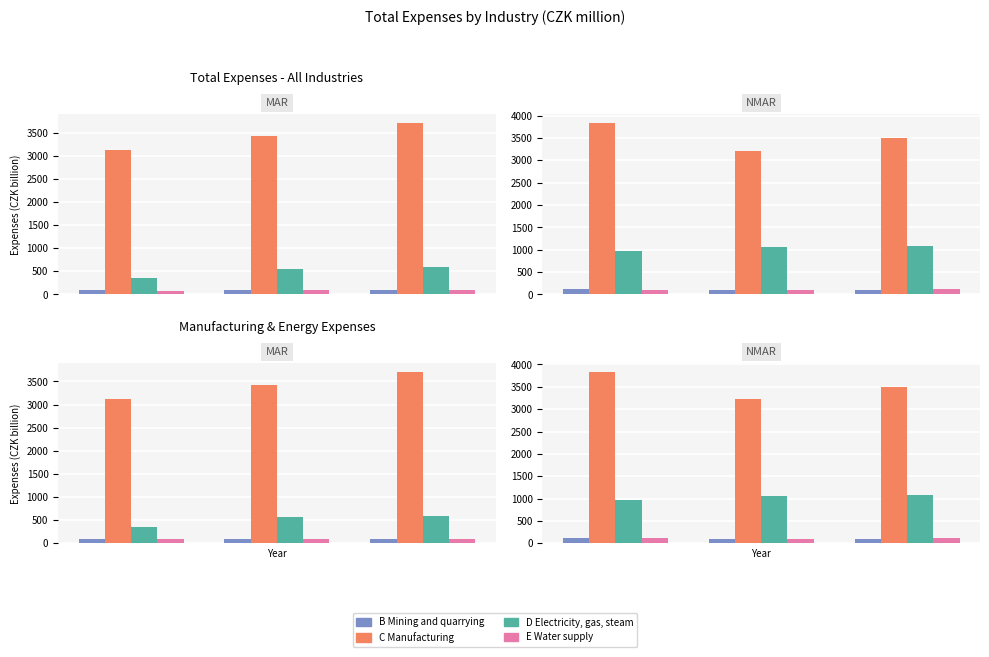

Which series has the largest range (max minus min)?

C Manufacturing